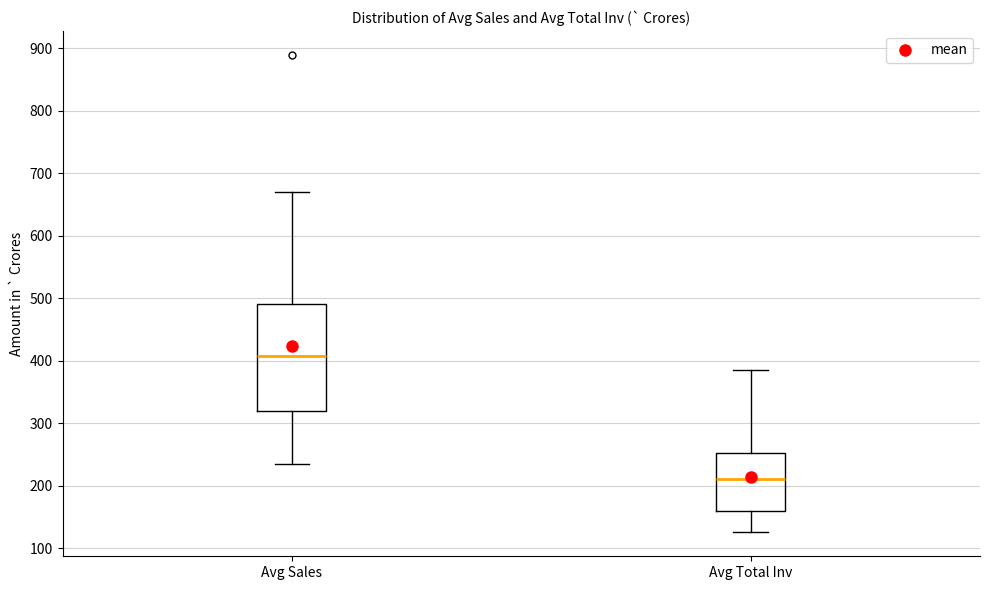

Which box is the tallest, from its lower edge to its upper edge?

Avg Sales